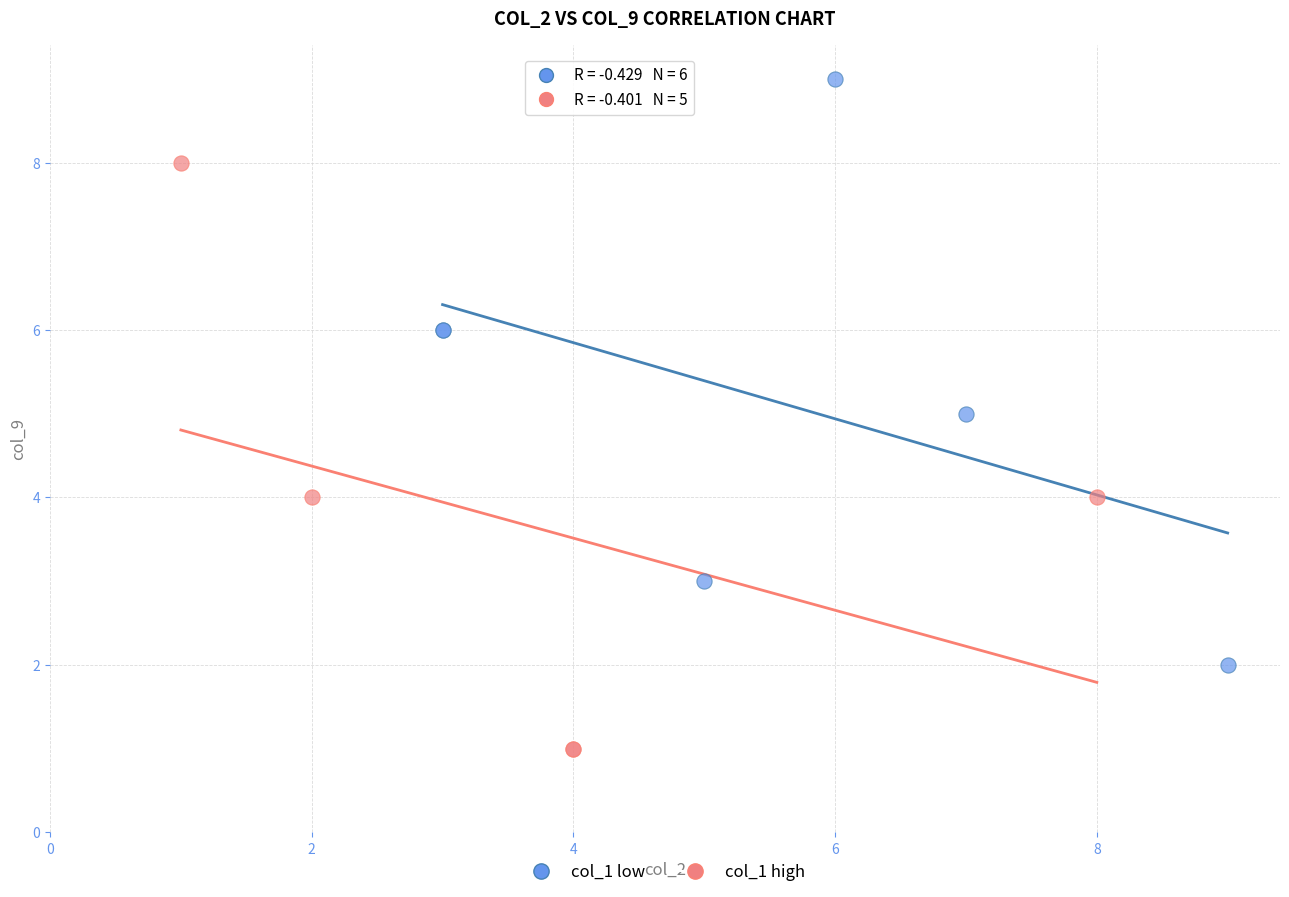

Which series contains the lowest Y value?

col_1 high